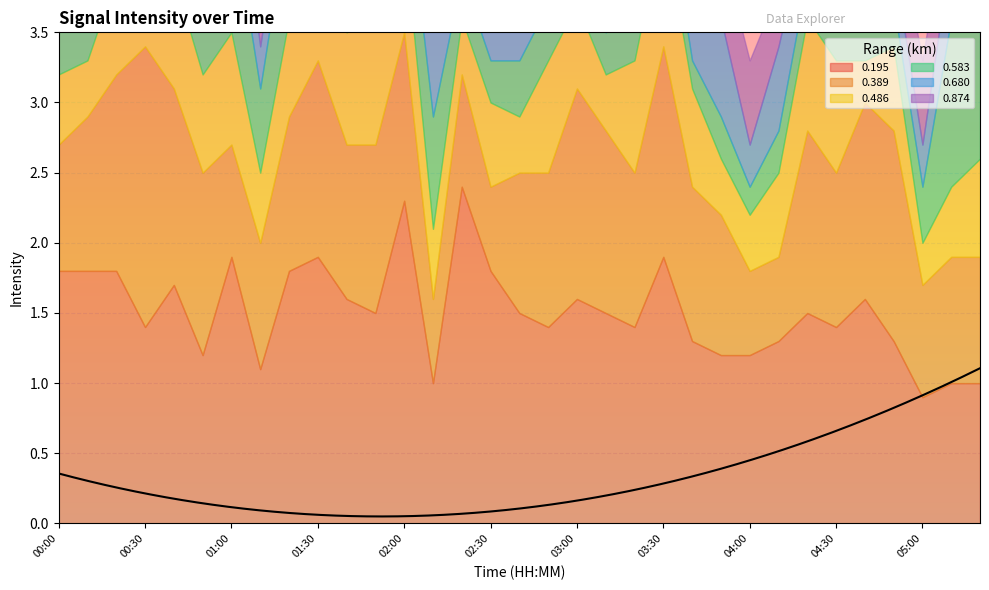

At how many categories does at least one series exceed 0?

33